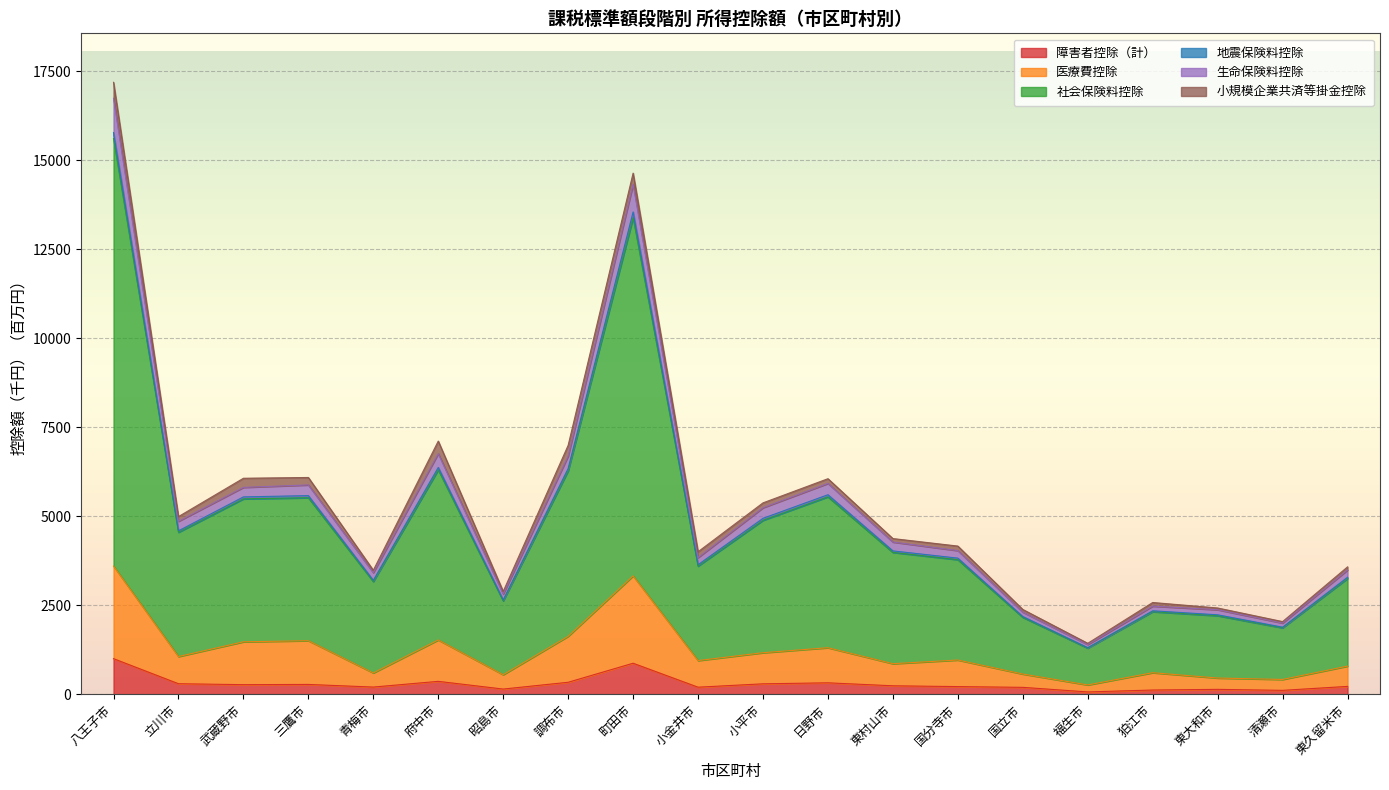

True or false: 生命保険料控除 and 障害者控除（計） intersect in this chart.

False